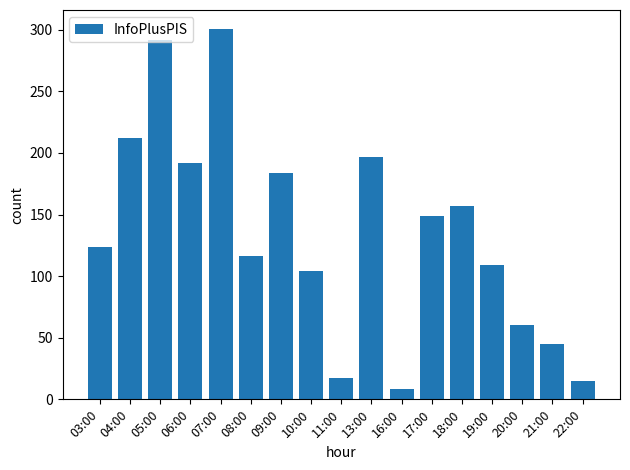

True or false: the data shows 17 at 11:00.

True